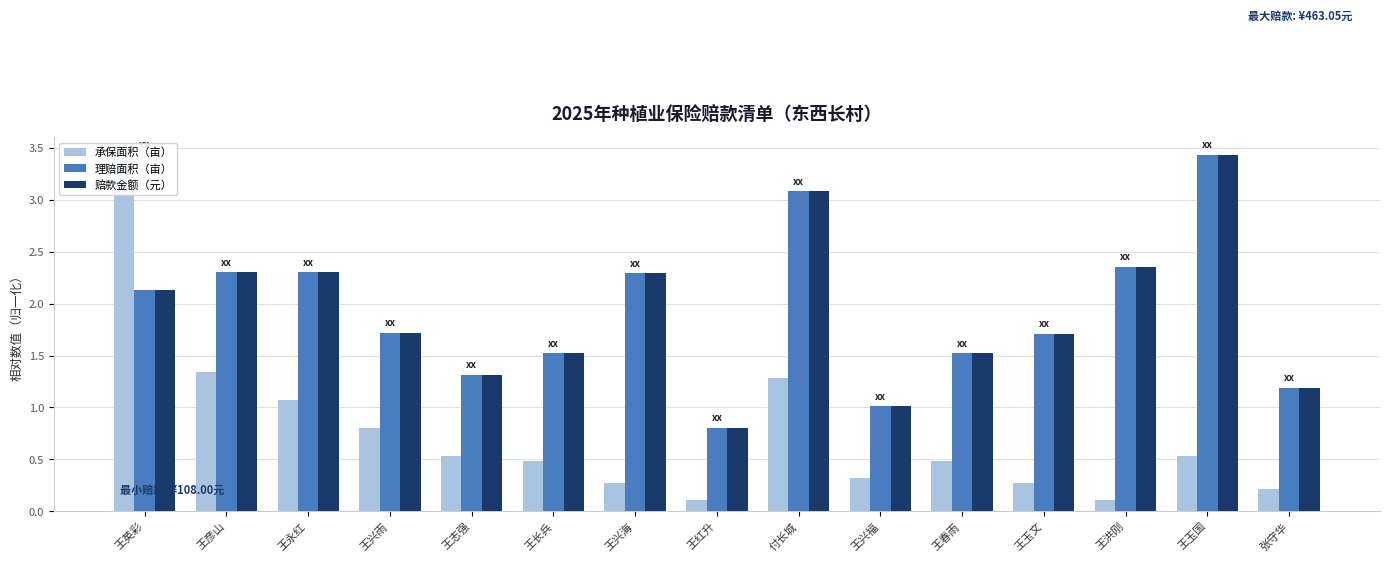

What position from the right is 王春雨?

5